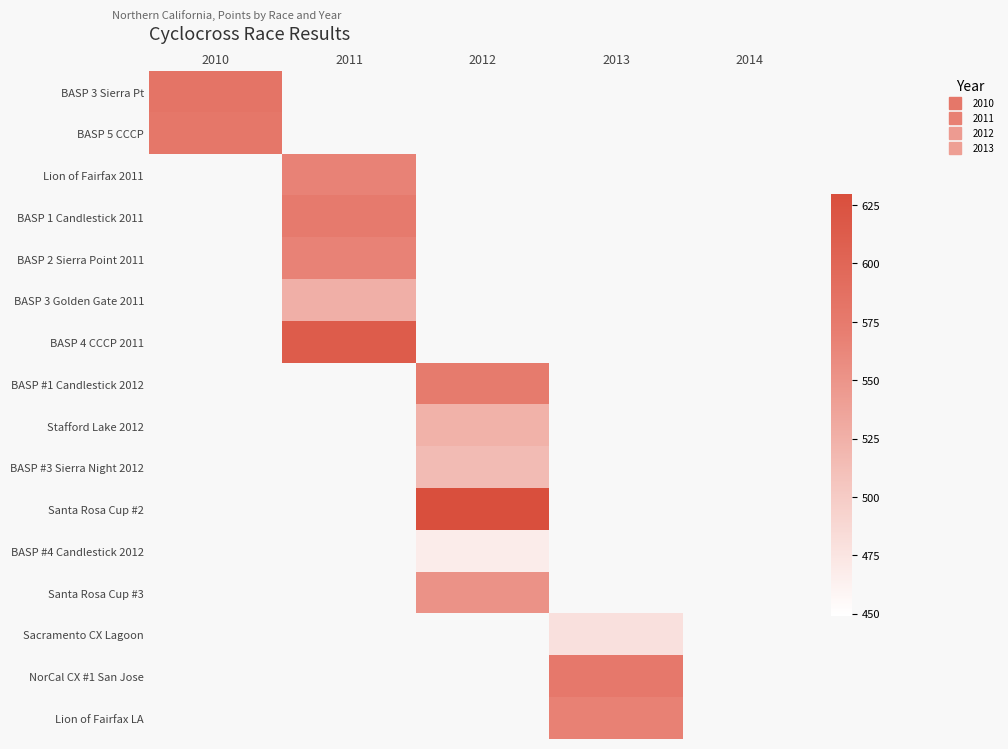

Which series has the largest total across all categories?

Santa Rosa Cup #2